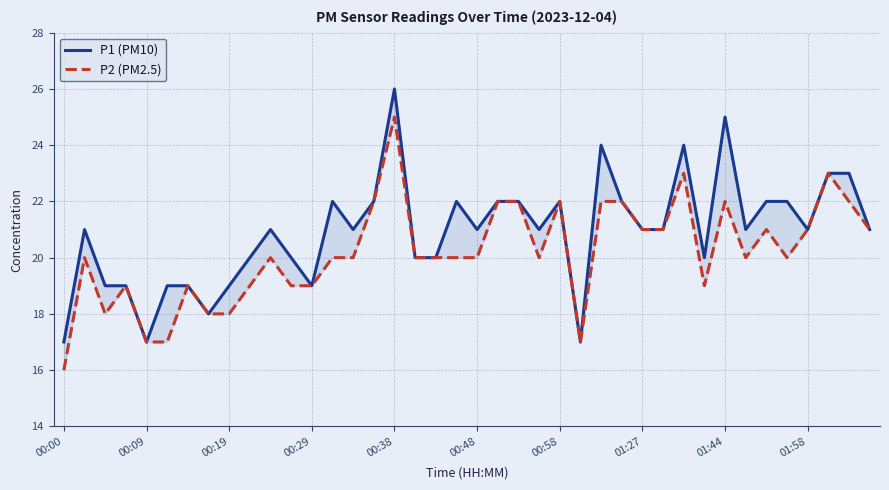

What is the difference between the P1 (PM10) values at 10 and 00:38?

4